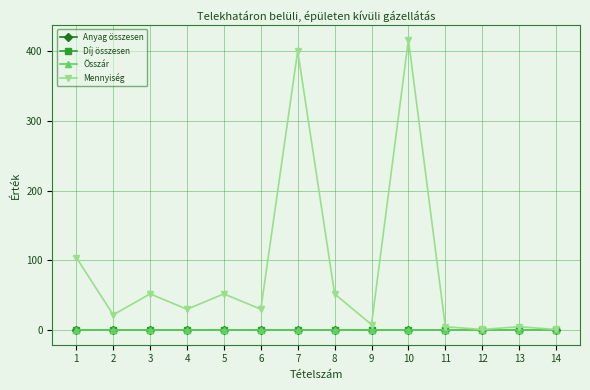

Which series changed the most between 4 and 12?

Mennyiség